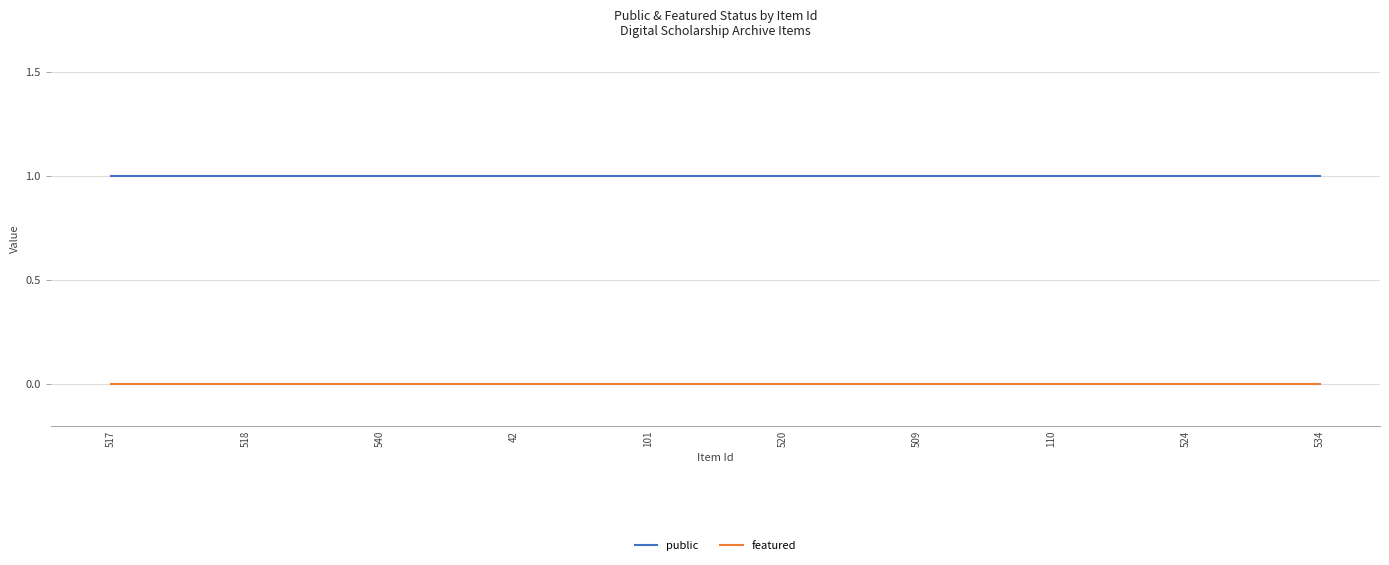

Reading left to right, transcribe all the data shown in this chart.

public: 517=1	518=1	540=1	42=1	101=1	520=1	509=1	110=1	524=1	534=1
featured: 517=0	518=0	540=0	42=0	101=0	520=0	509=0	110=0	524=0	534=0